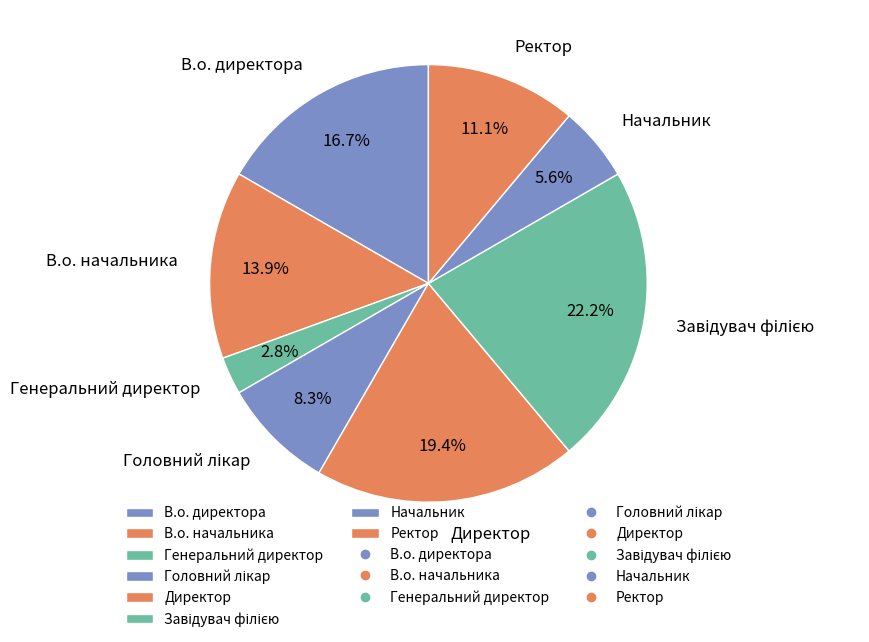

To the nearest percent, what percentage of the pie is Директор?

19%